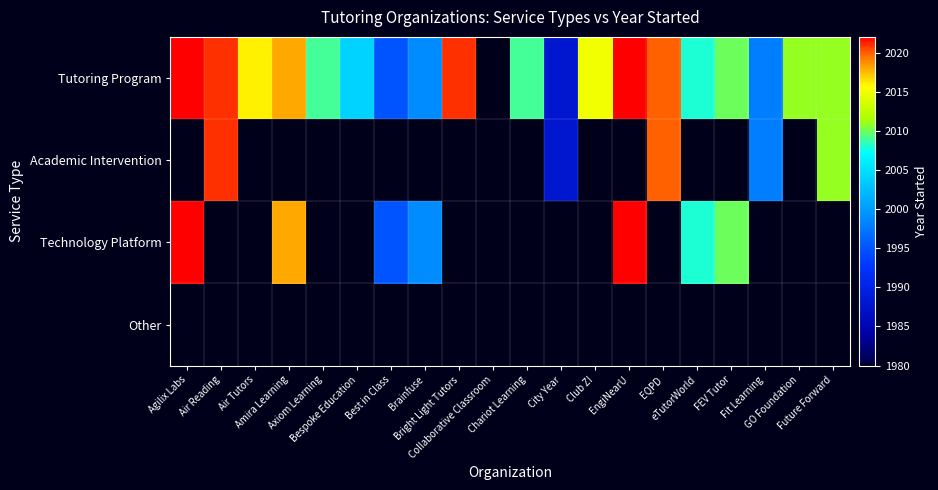

At how many categories does at least one series exceed 2007?

14